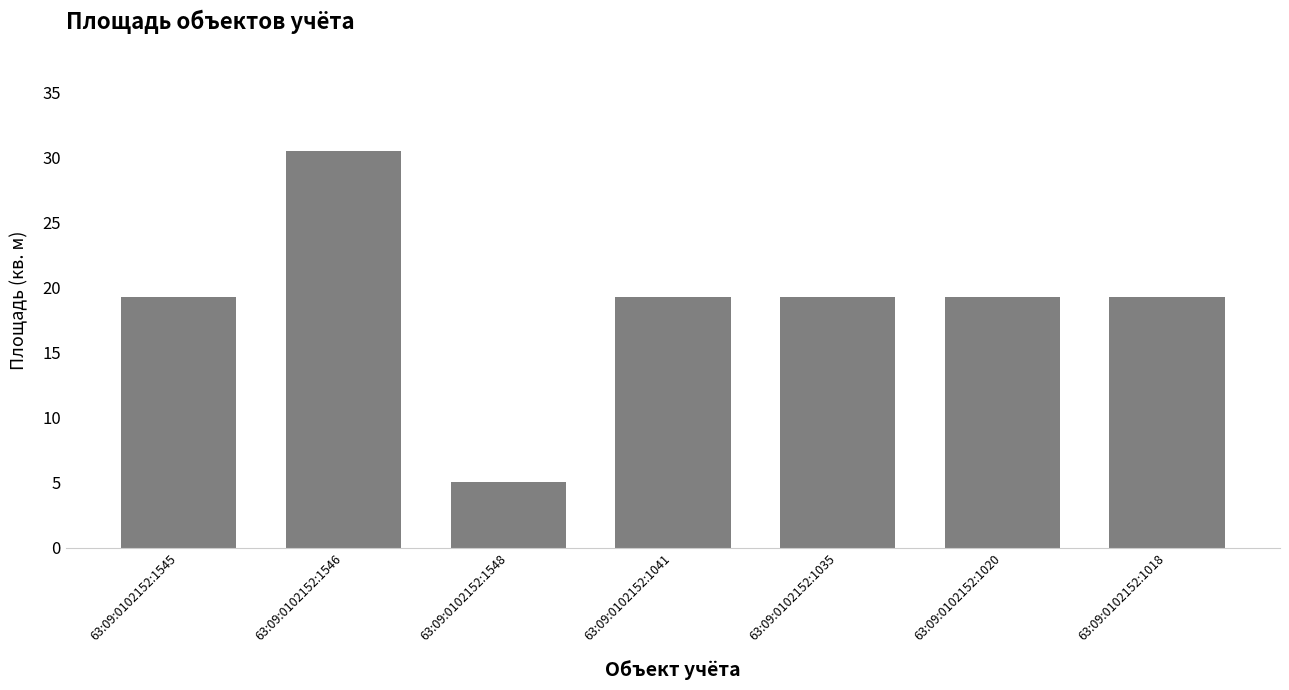

True or false: the data shows 19.3 at 63:09:0102152:1545.

True